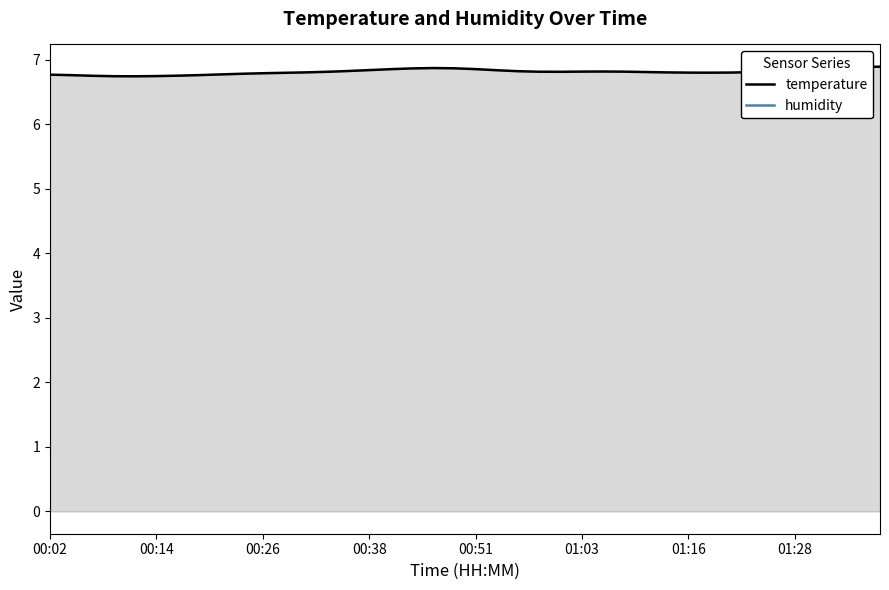

Is it true that temperature equals 4.2 at 00:02?

False